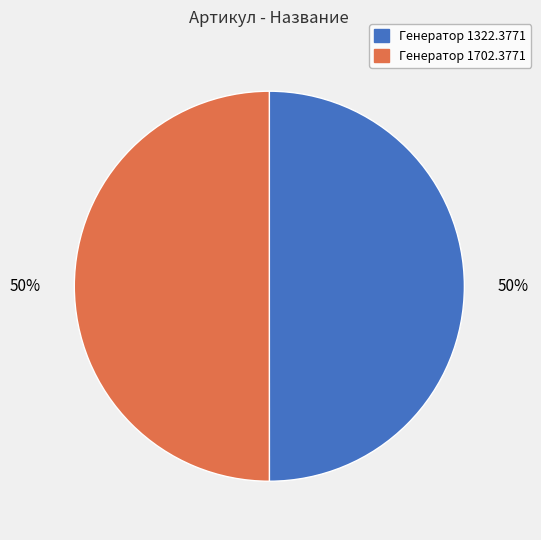

Do Генератор 1702.3771 and Генератор 1322.3771 together represent more than half of the pie?

Yes